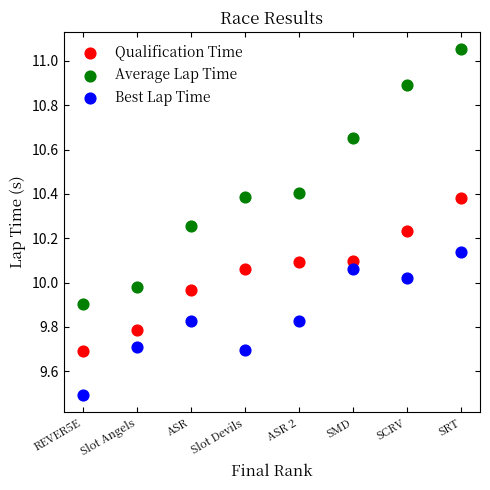

Which series reaches the maximum Y coordinate?

Average Lap Time